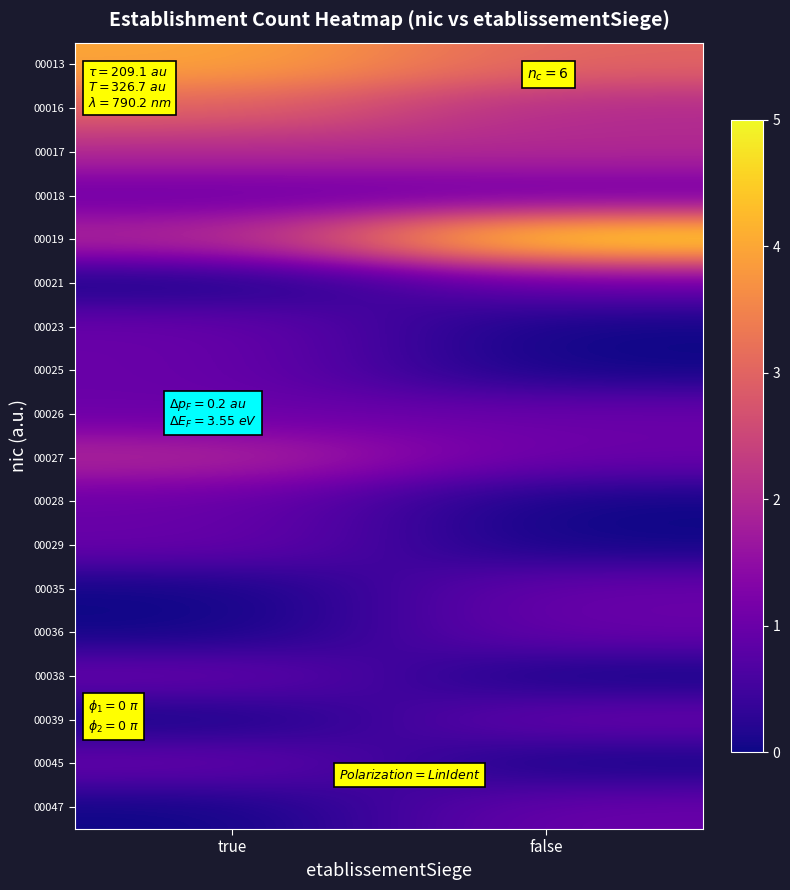

At which category is the sum across all series the highest?

true